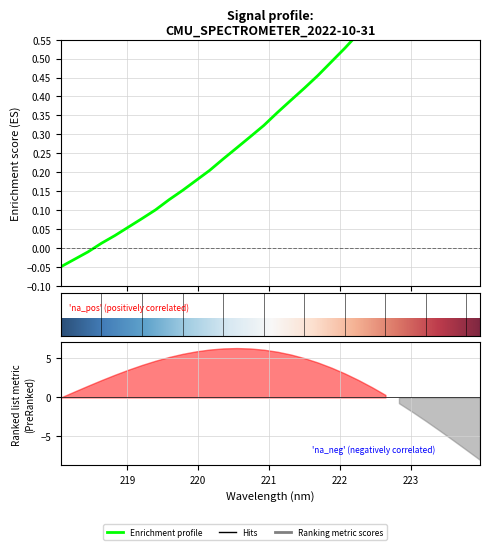

What is the change in value from 218.0596 to 219.3979?

+0.2